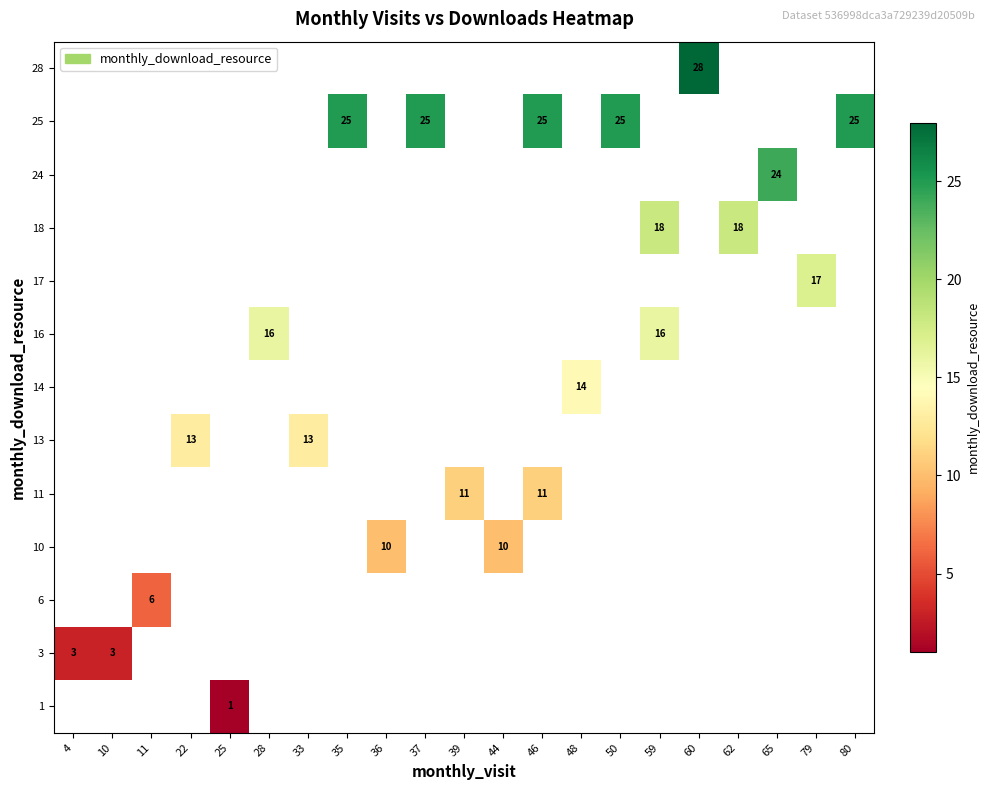

The value of 25 at 80 is 10. True or false?

False